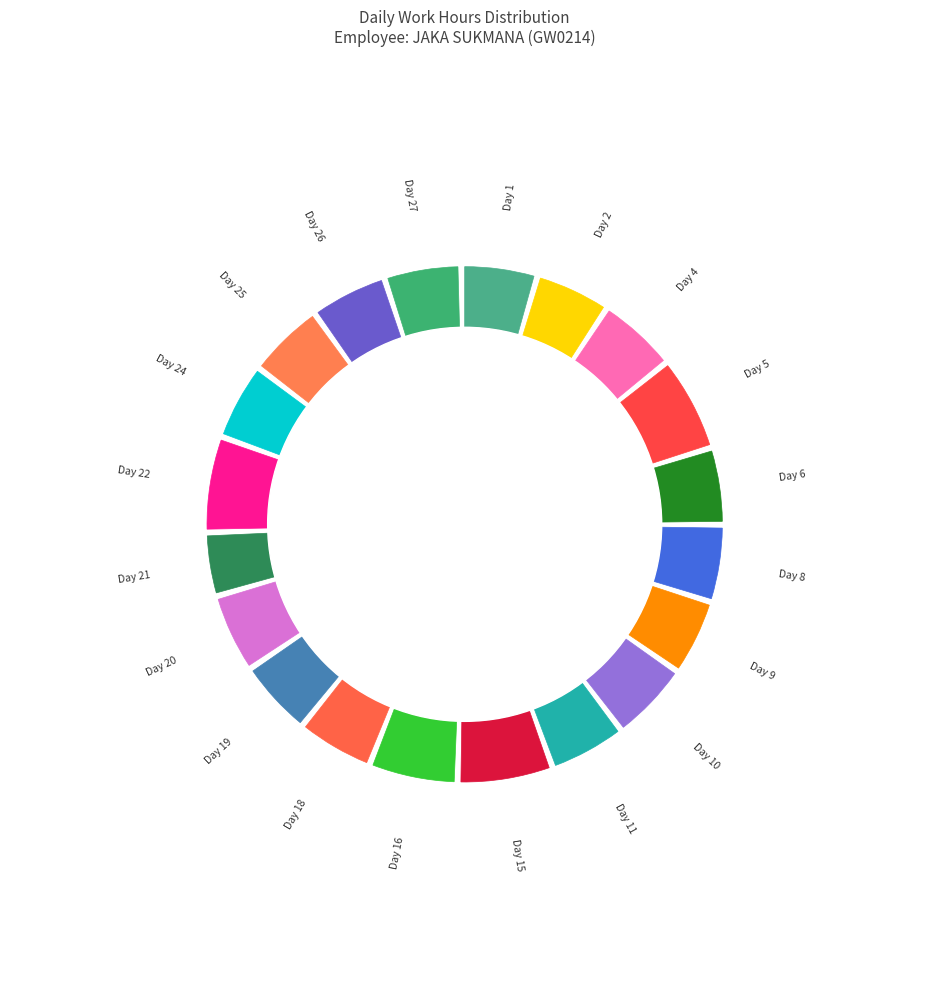

To the nearest percent, what portion does Day 4 represent?

5%